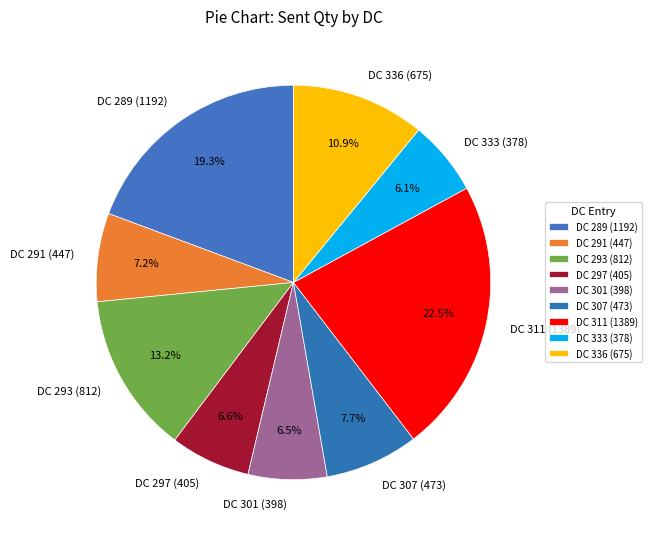

Which slice is the largest?

DC 311 (1389)